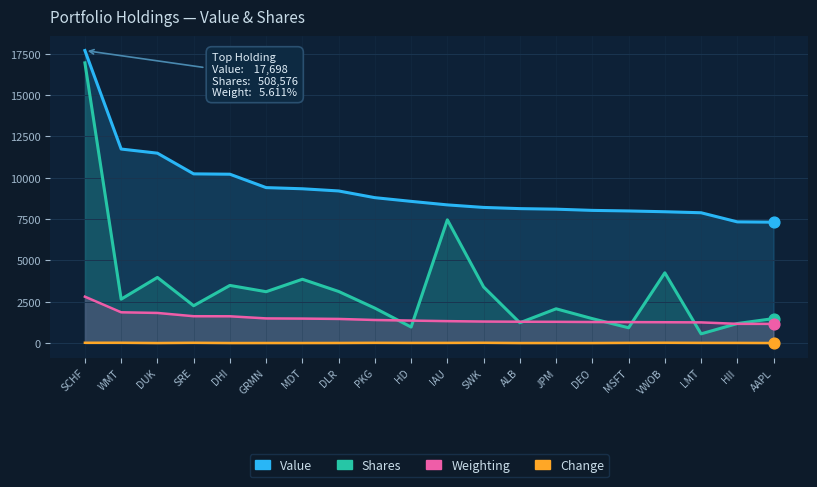

Is the value of Change at HII greater than the value of Weighting at VWOB?

No